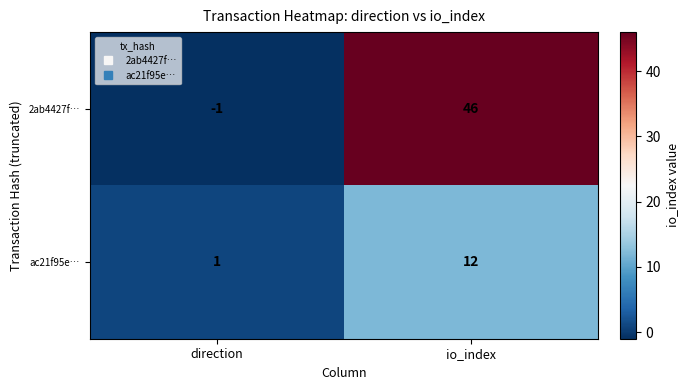

At which label does 2ab4427f… reach its peak?

io_index